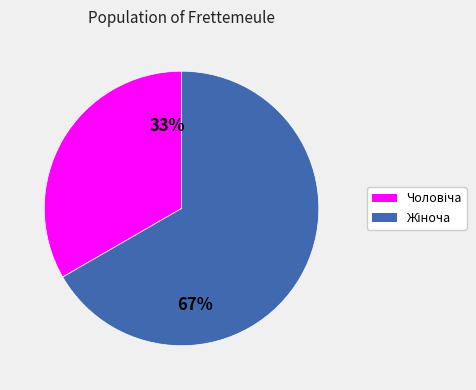

To the nearest percent, what is the average slice percentage?

50%